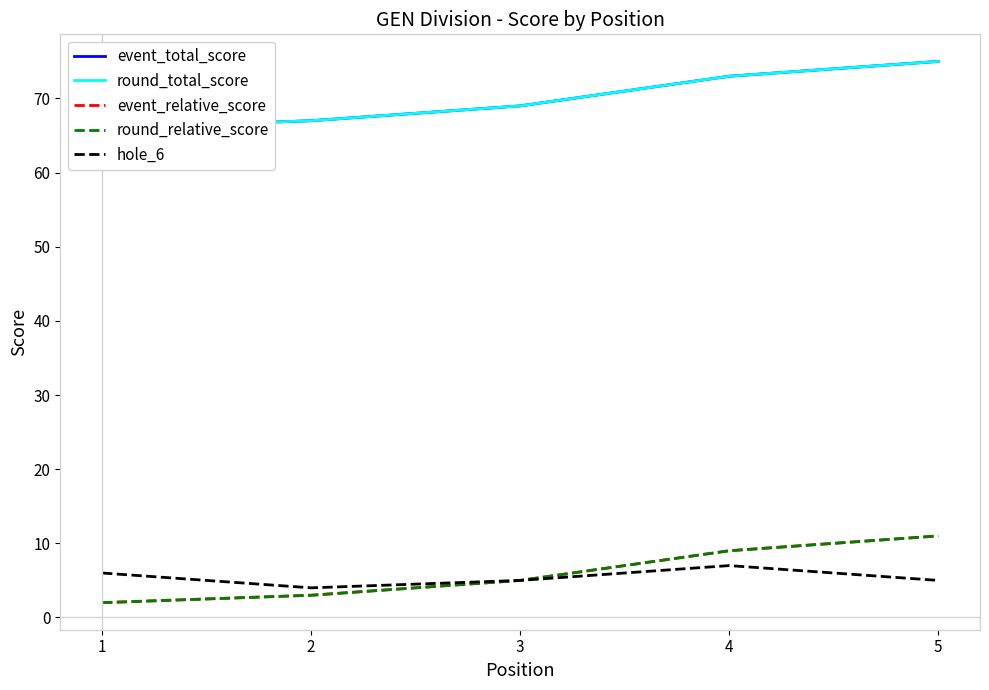

The event_total_score series shows 107 at 2. True or false?

False